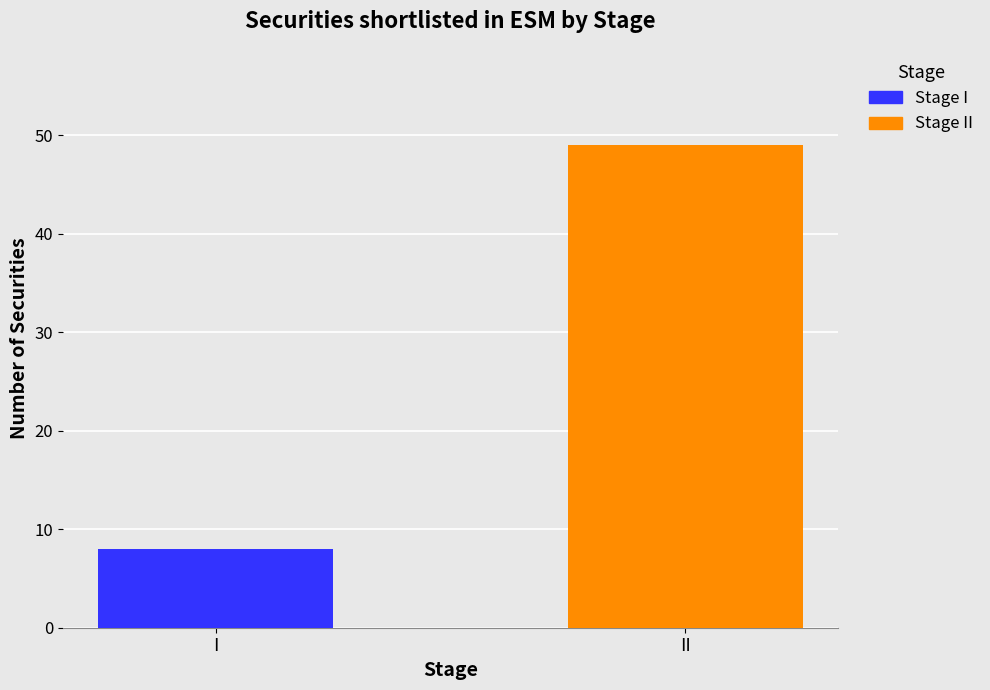

Rank the categories by value from highest to lowest.

Stage II, Stage I